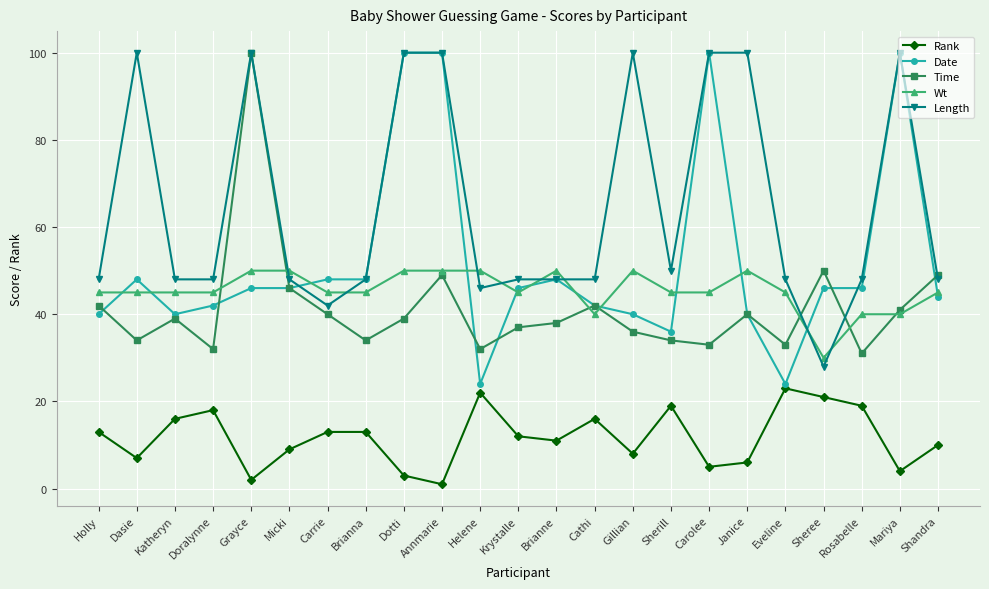

Rank the series at Sheree from lowest to highest value.

Rank, Length, Wt, Date, Time